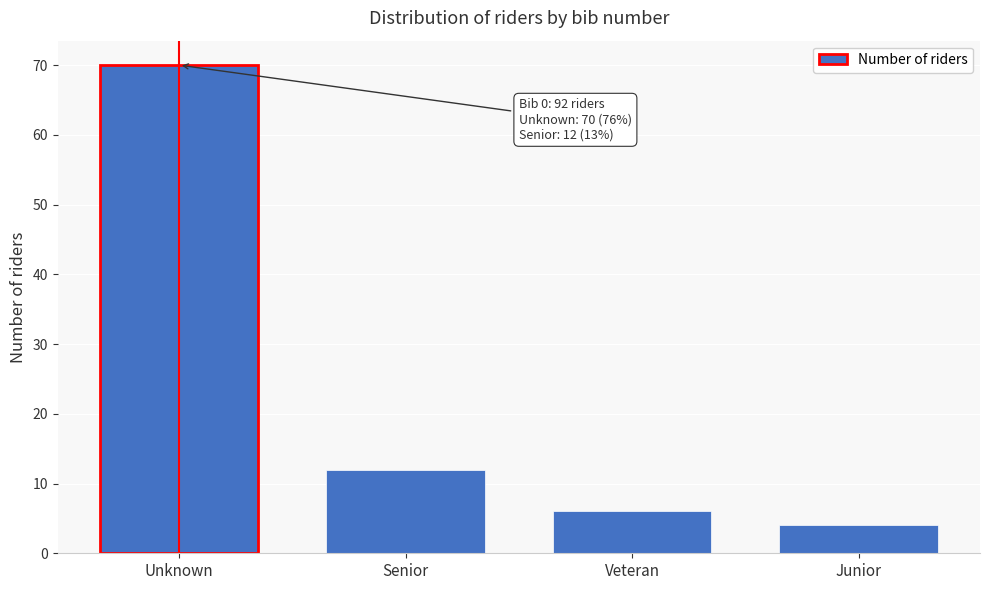

Reading left to right, what are all the values shown in this chart?

70	12	6	4